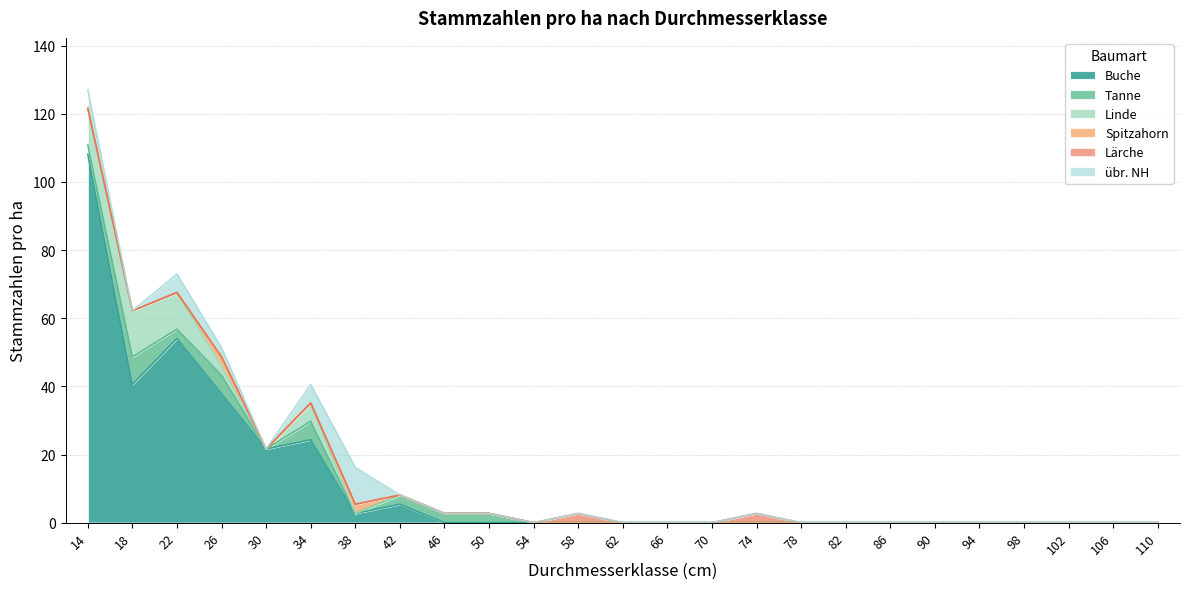

List the labels in order of Buche value, smallest first.

46, 50, 54, 58, 62, 66, 70, 74, 78, 82, 86, 90, 94, 98, 102, 106, 110, 38, 42, 30, 34, 26, 18, 22, 14